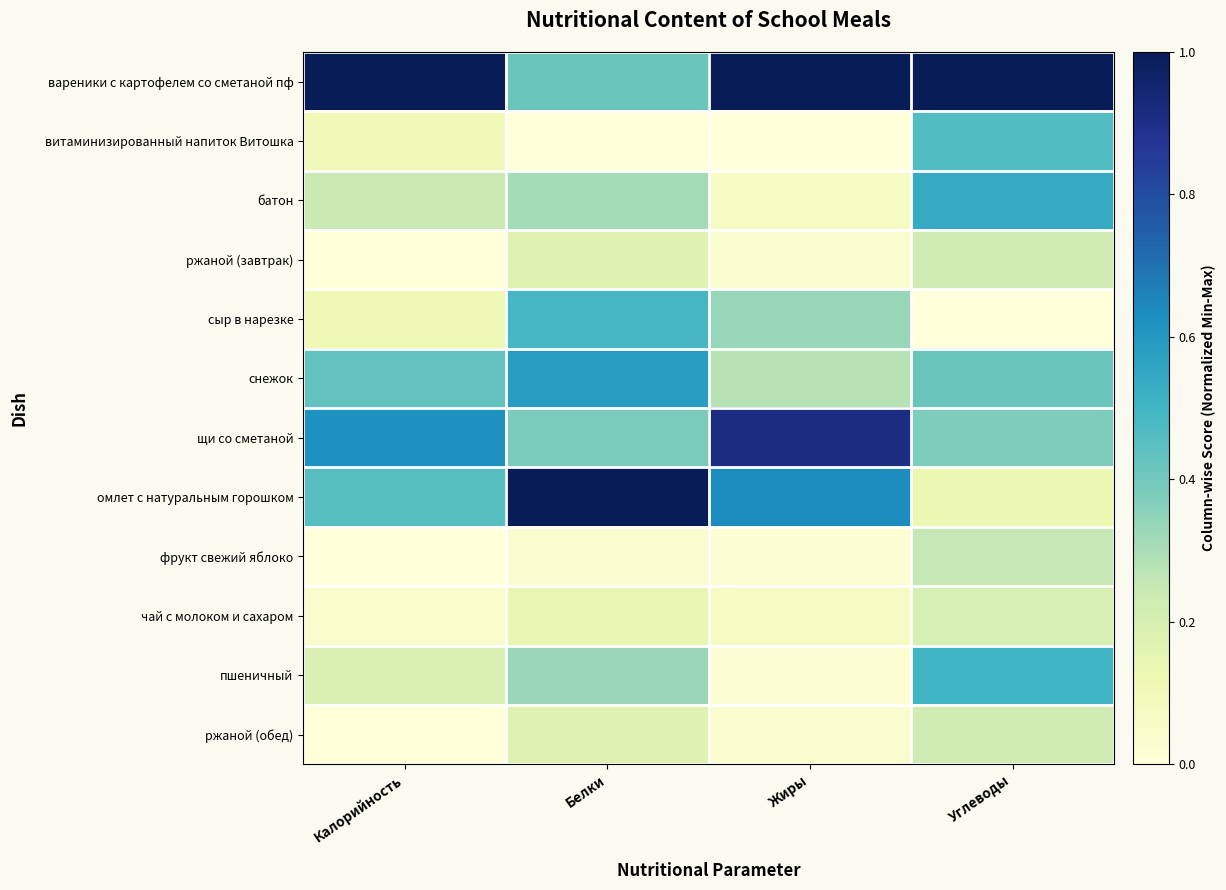

Reading right to left, what are all the values shown in this chart?

вареники с картофелем со сметаной пф: Углеводы=1.0	Жиры=1.0	Белки=0.4	Калорийность=1.0
витаминизированный напиток Витошка: Углеводы=0.5	Жиры=0.0	Белки=0.0	Калорийность=0.1
батон: Углеводы=0.5	Жиры=0.1	Белки=0.3	Калорийность=0.2
ржаной (завтрак): Углеводы=0.2	Жиры=0.0	Белки=0.2	Калорийность=0.0
сыр в нарезке: Углеводы=0.0	Жиры=0.3	Белки=0.5	Калорийность=0.1
снежок: Углеводы=0.4	Жиры=0.3	Белки=0.6	Калорийность=0.4
щи со сметаной: Углеводы=0.4	Жиры=0.9	Белки=0.4	Калорийность=0.6
омлет с натуральным горошком: Углеводы=0.1	Жиры=0.6	Белки=1.0	Калорийность=0.5
фрукт свежий яблоко: Углеводы=0.3	Жиры=0.0	Белки=0.0	Калорийность=0.0
чай с молоком и сахаром: Углеводы=0.2	Жиры=0.1	Белки=0.1	Калорийность=0.0
пшеничный: Углеводы=0.5	Жиры=0.0	Белки=0.3	Калорийность=0.2
ржаной (обед): Углеводы=0.2	Жиры=0.0	Белки=0.2	Калорийность=0.0